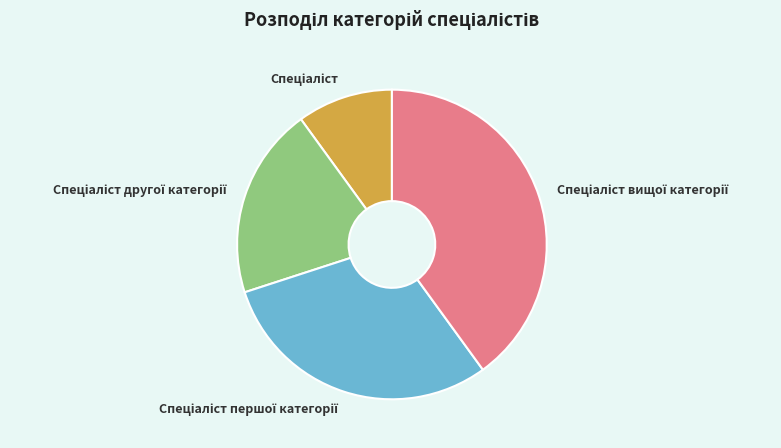

Is there a majority slice in this chart?

No